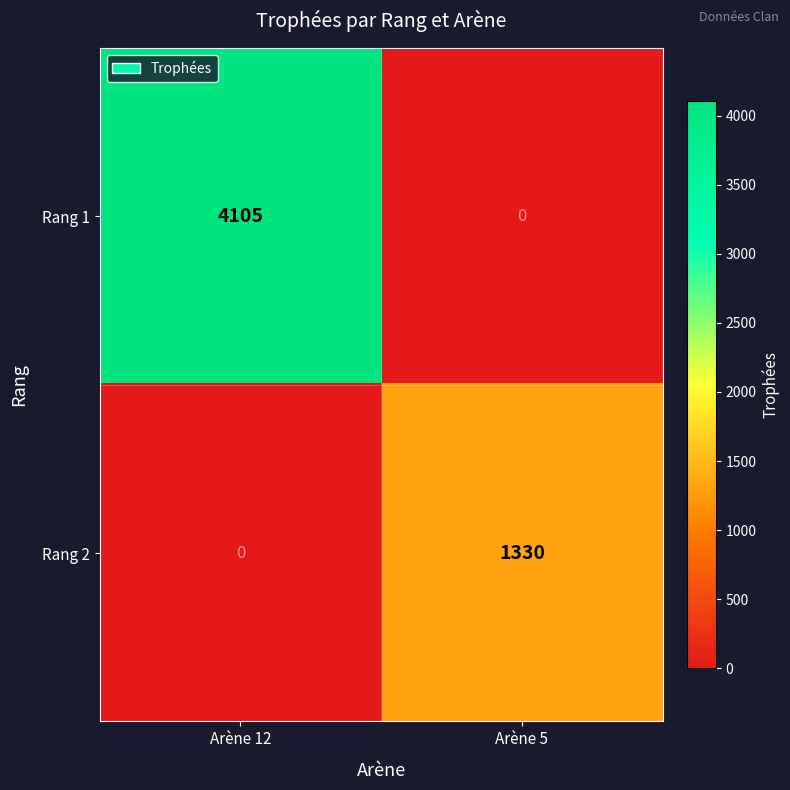

Rank the series by their maximum value, from lowest to highest.

Rang 2, Rang 1